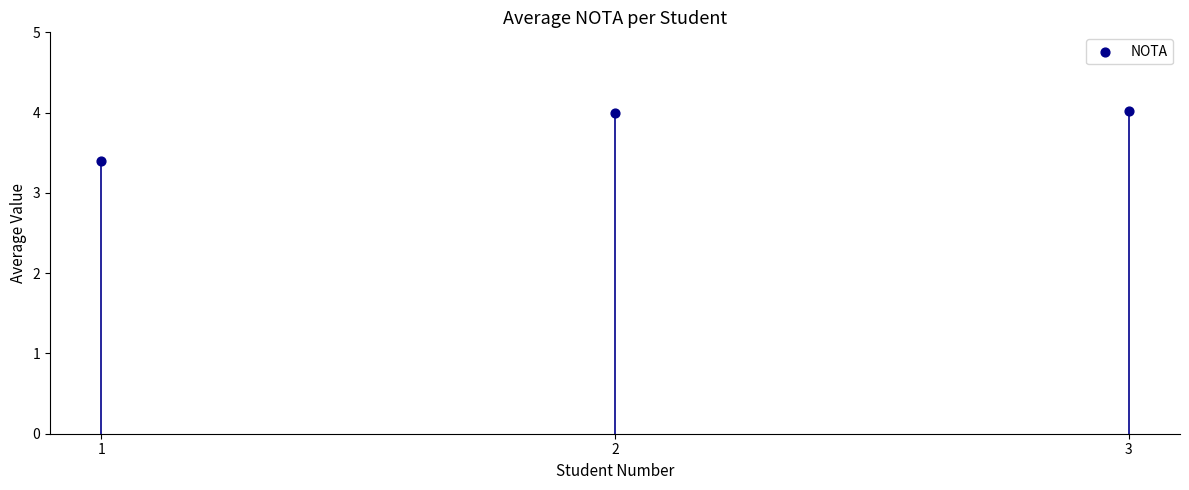

What Y value in the scatter plot is closest to 3?

3.4